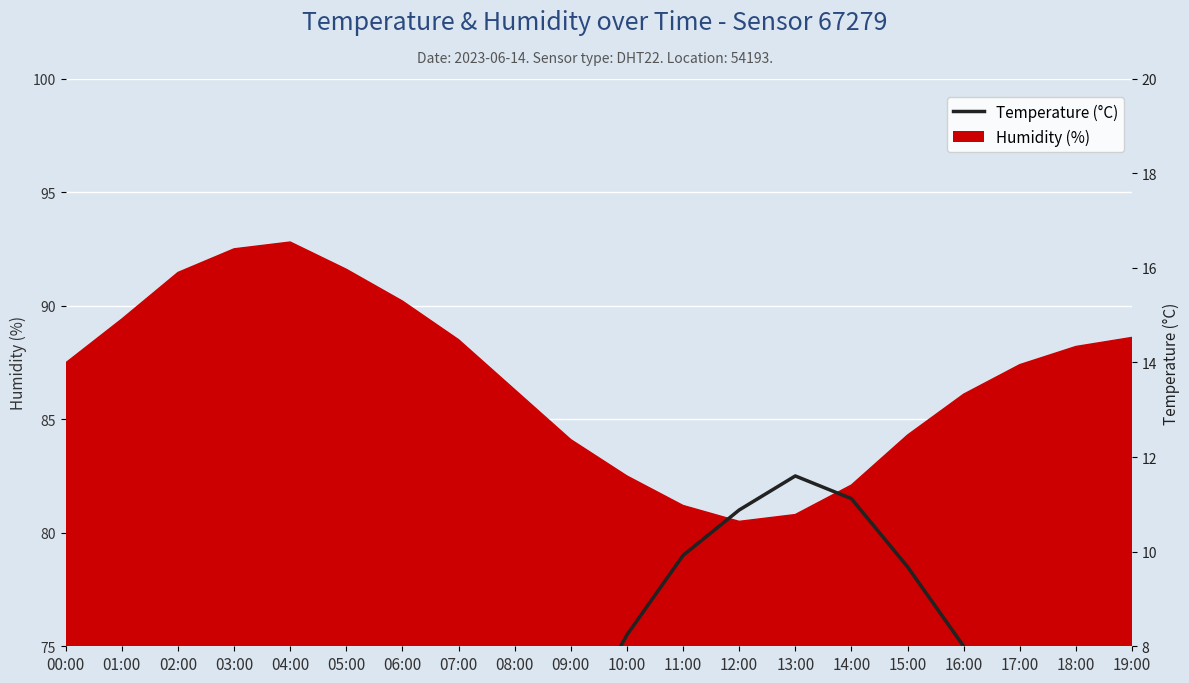

Is it true that the value at 16:00 is 3.6?

False